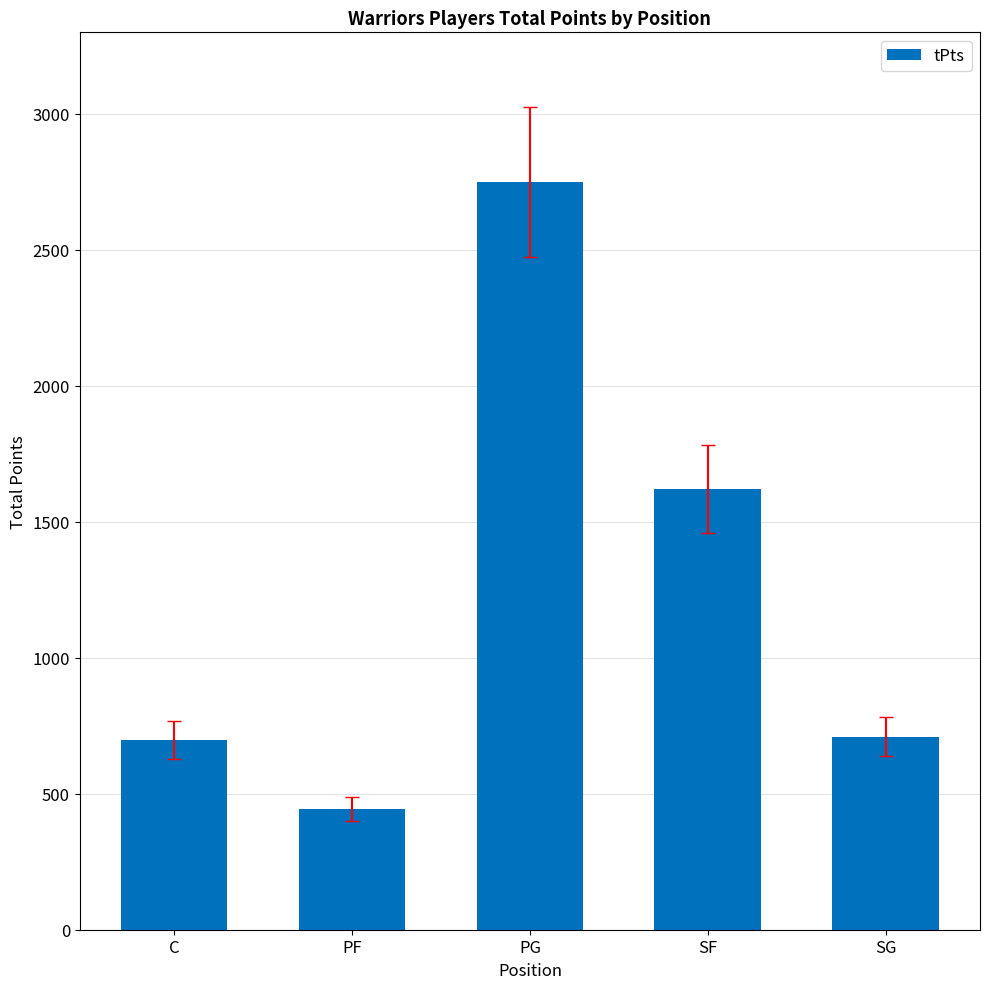

Does the chart contain stacked bars?

No